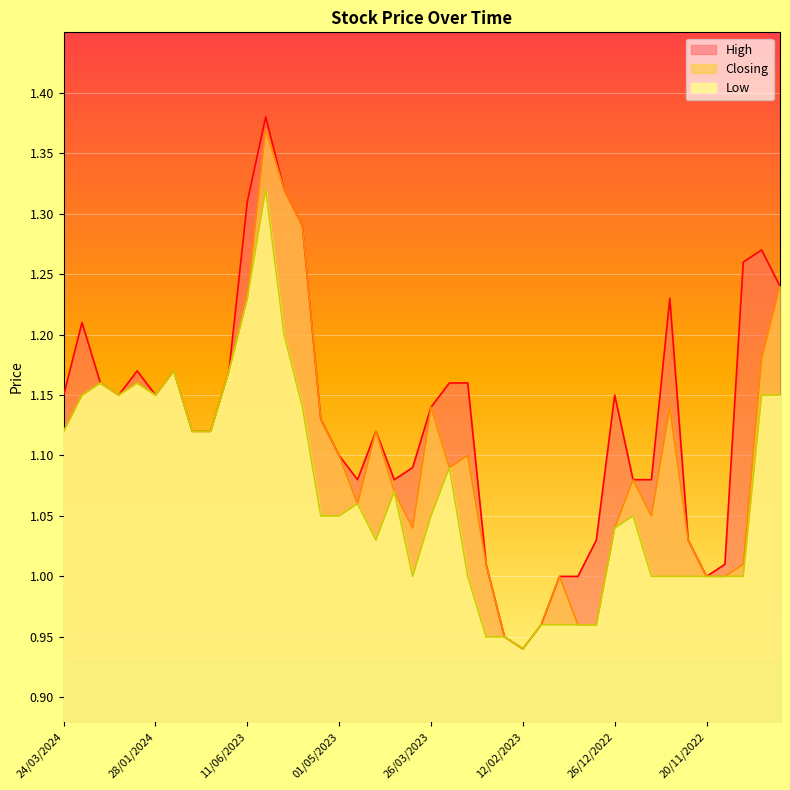

At which category is the sum across all series the highest?

28/05/2023